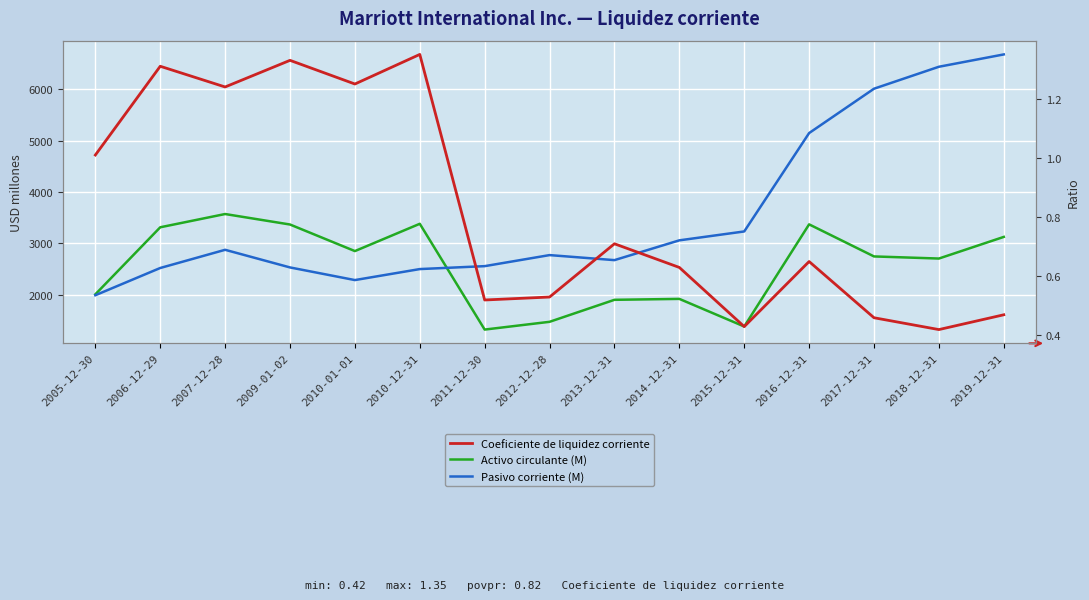

At how many categories does at least one series exceed 2927?

10